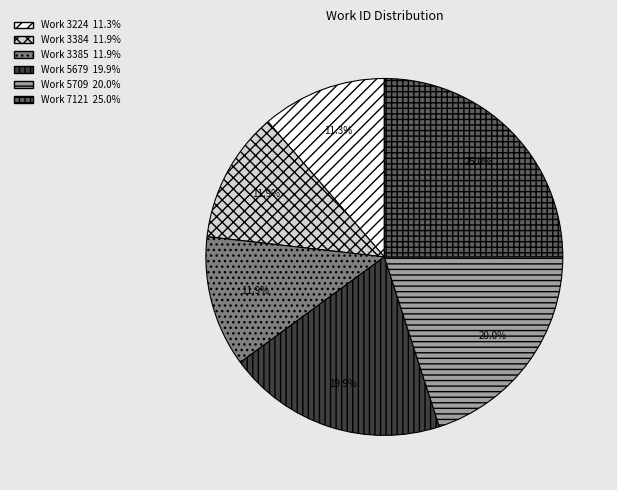

True or false: Work 7121 accounts for 25% of the total.

True